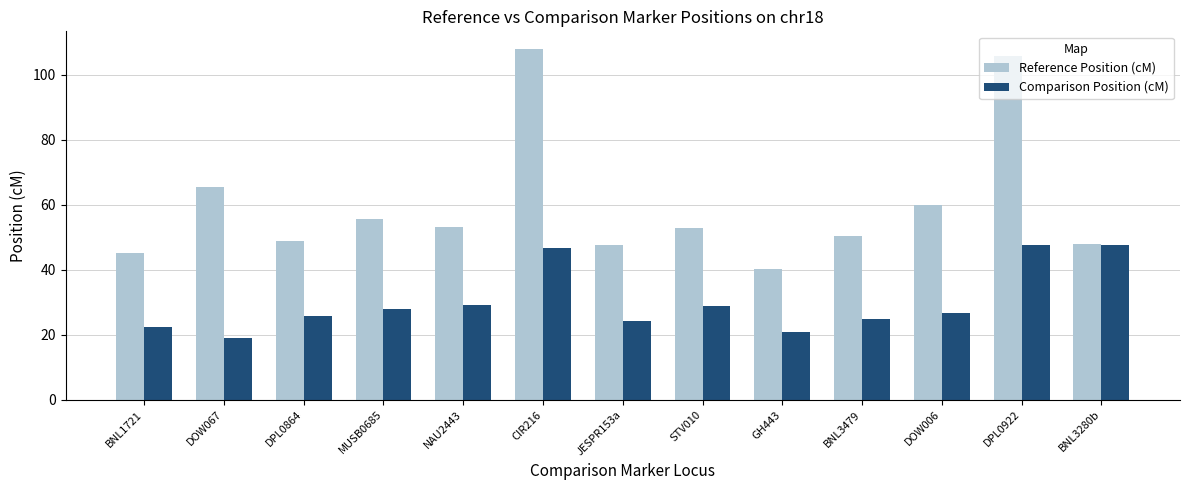

Read the Comparison Position (cM) value at BNL3280b.

47.7